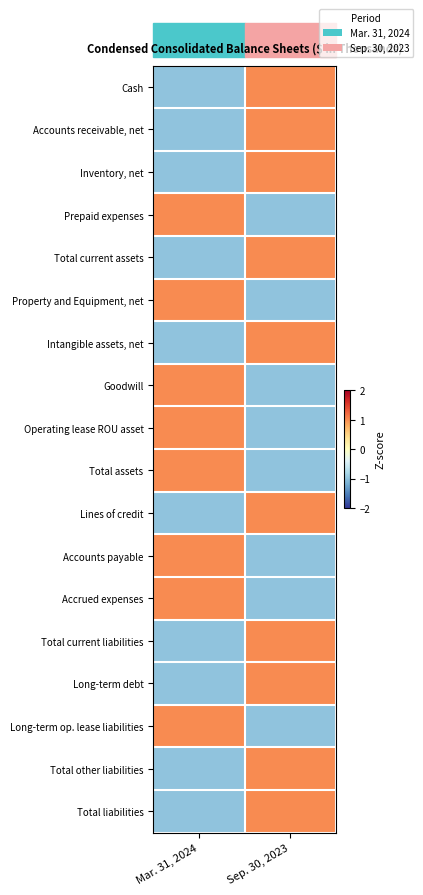

Reading right to left, what are all the values shown in this chart?

Cash: Sep. 30, 2023=1	Mar. 31, 2024=-1
Accounts receivable, net: Sep. 30, 2023=1	Mar. 31, 2024=-1
Inventory, net: Sep. 30, 2023=1	Mar. 31, 2024=-1
Prepaid expenses: Sep. 30, 2023=-1	Mar. 31, 2024=1
Total current assets: Sep. 30, 2023=1	Mar. 31, 2024=-1
Property and Equipment, net: Sep. 30, 2023=-1	Mar. 31, 2024=1
Intangible assets, net: Sep. 30, 2023=1	Mar. 31, 2024=-1
Goodwill: Sep. 30, 2023=-1	Mar. 31, 2024=1
Operating lease ROU asset: Sep. 30, 2023=-1	Mar. 31, 2024=1
Total assets: Sep. 30, 2023=-1	Mar. 31, 2024=1
Lines of credit: Sep. 30, 2023=1	Mar. 31, 2024=-1
Accounts payable: Sep. 30, 2023=-1	Mar. 31, 2024=1
Accrued expenses: Sep. 30, 2023=-1	Mar. 31, 2024=1
Total current liabilities: Sep. 30, 2023=1	Mar. 31, 2024=-1
Long-term debt: Sep. 30, 2023=1	Mar. 31, 2024=-1
Long-term op. lease liabilities: Sep. 30, 2023=-1	Mar. 31, 2024=1
Total other liabilities: Sep. 30, 2023=1	Mar. 31, 2024=-1
Total liabilities: Sep. 30, 2023=1	Mar. 31, 2024=-1